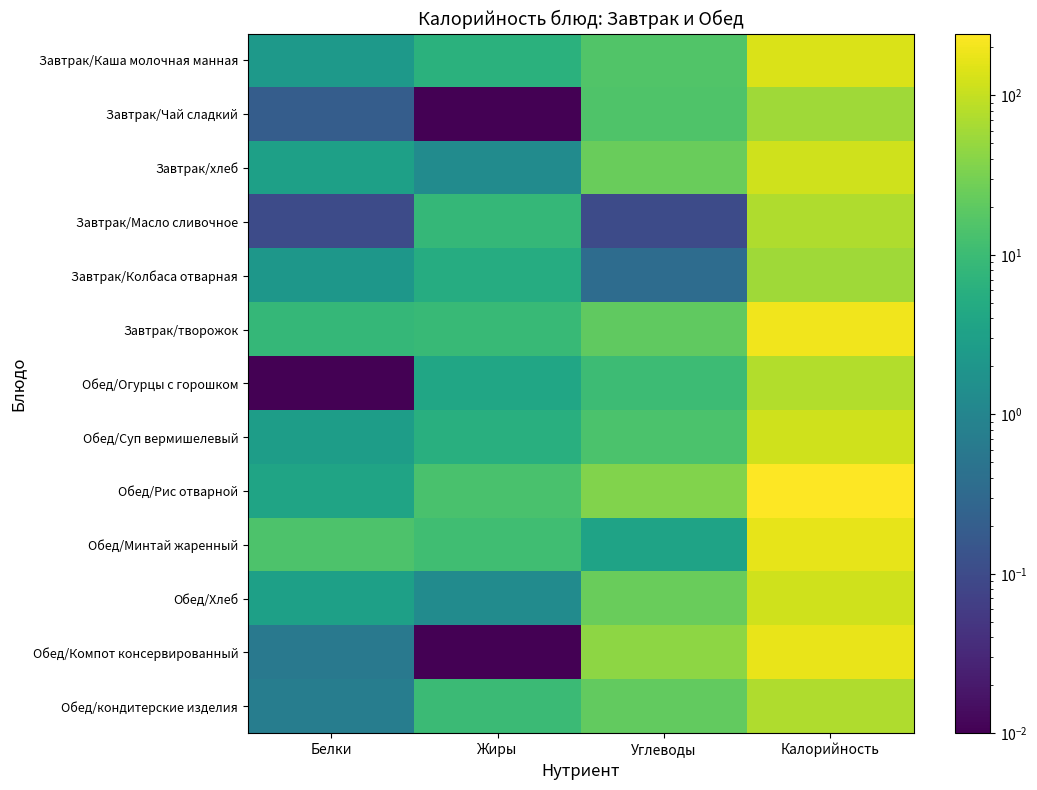

How many distinct data groups are displayed?

13